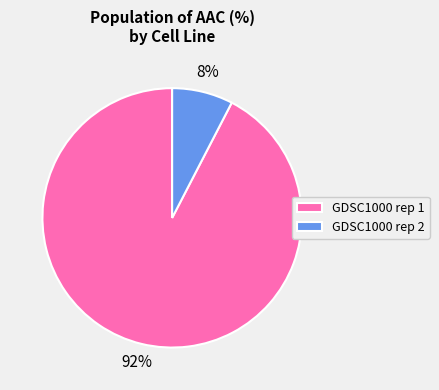

How many slices are in this pie chart?

2